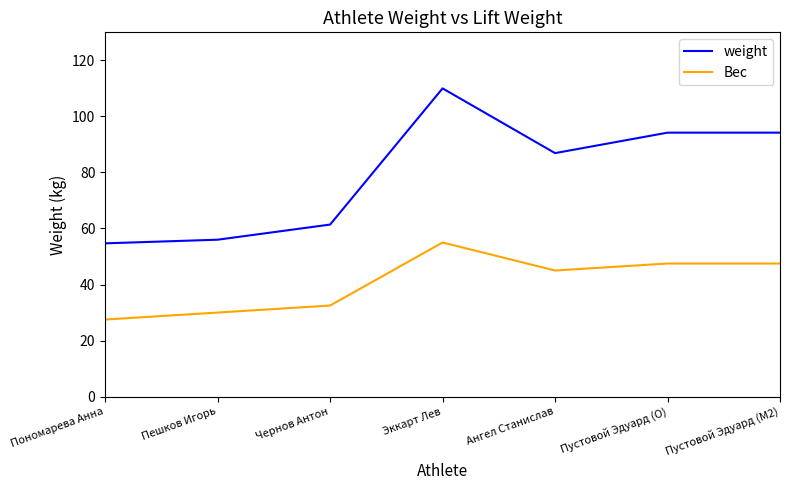

What is the difference between the Вес values at Пустовой Эдуард (M2) and Эккарт Лев?

7.5